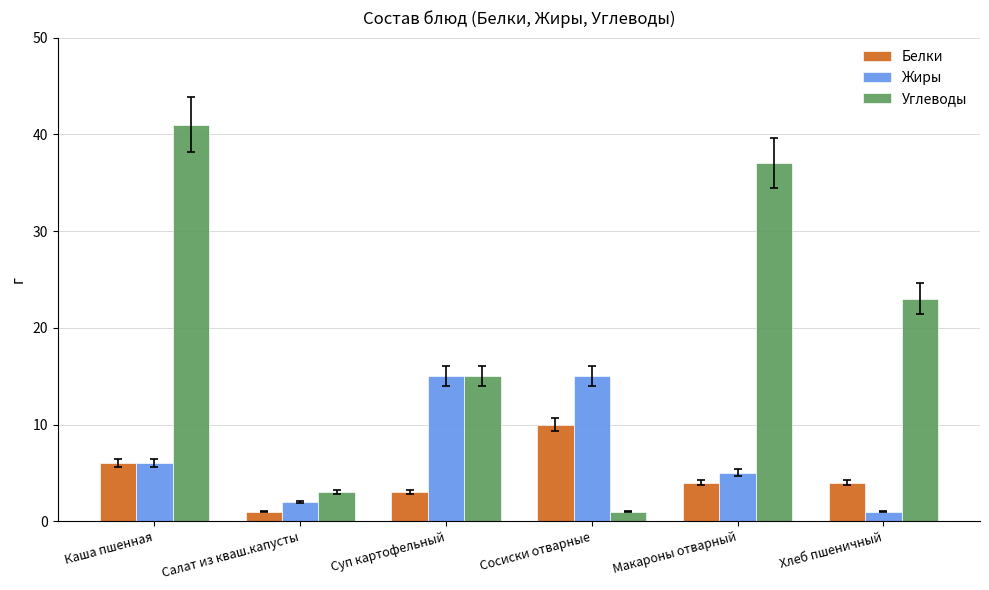

Reading left to right, list all the values displayed in this chart.

Белки: Каша пшенная=6	Салат из кваш.капусты=1	Суп картофельный=3	Сосиски отварные=10	Макароны отварный=4	Хлеб пшеничный=4
Жиры: Каша пшенная=6	Салат из кваш.капусты=2	Суп картофельный=15	Сосиски отварные=15	Макароны отварный=5	Хлеб пшеничный=1
Углеводы: Каша пшенная=41	Салат из кваш.капусты=3	Суп картофельный=15	Сосиски отварные=1	Макароны отварный=37	Хлеб пшеничный=23